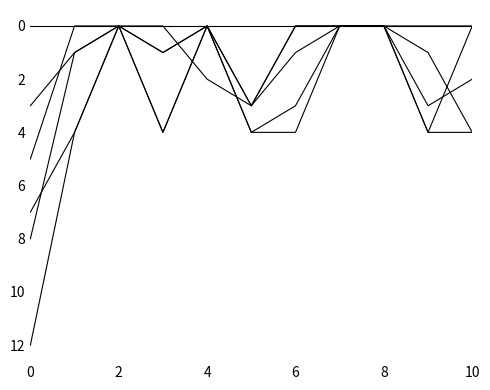

Does the chart display data point markers on the line(s)?

No